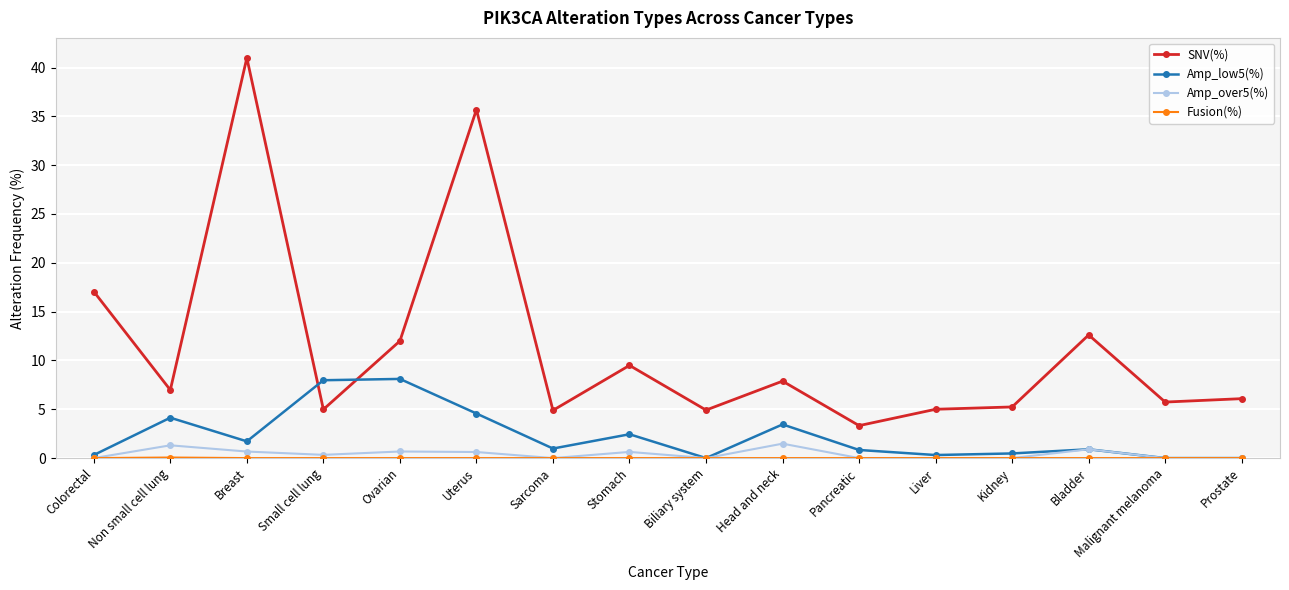

What is the difference between the SNV(%) values at Small cell lung and Colorectal?

12.1